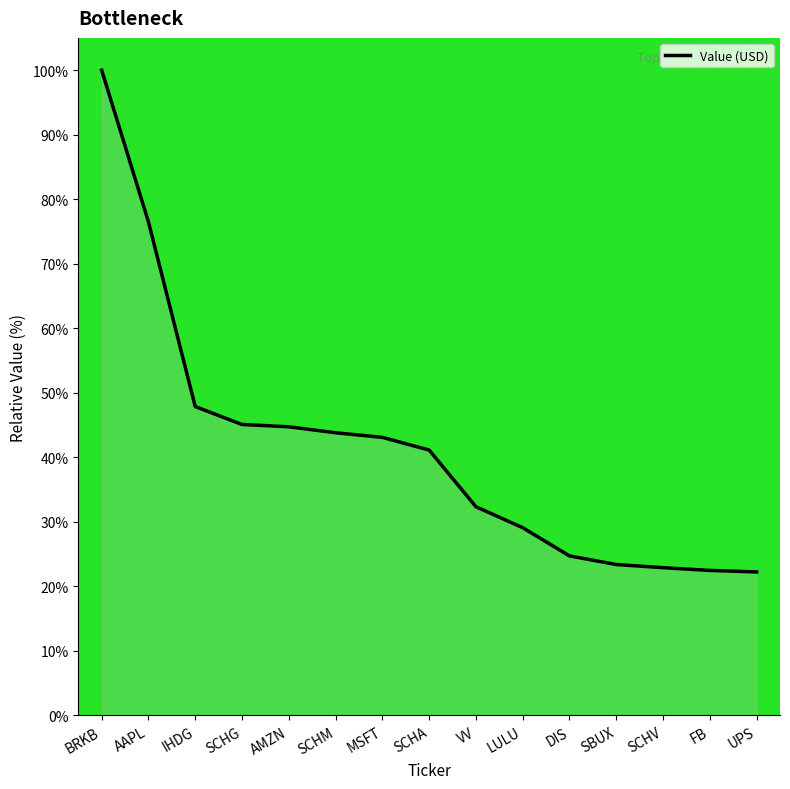

The value at AAPL is 49.6. True or false?

False